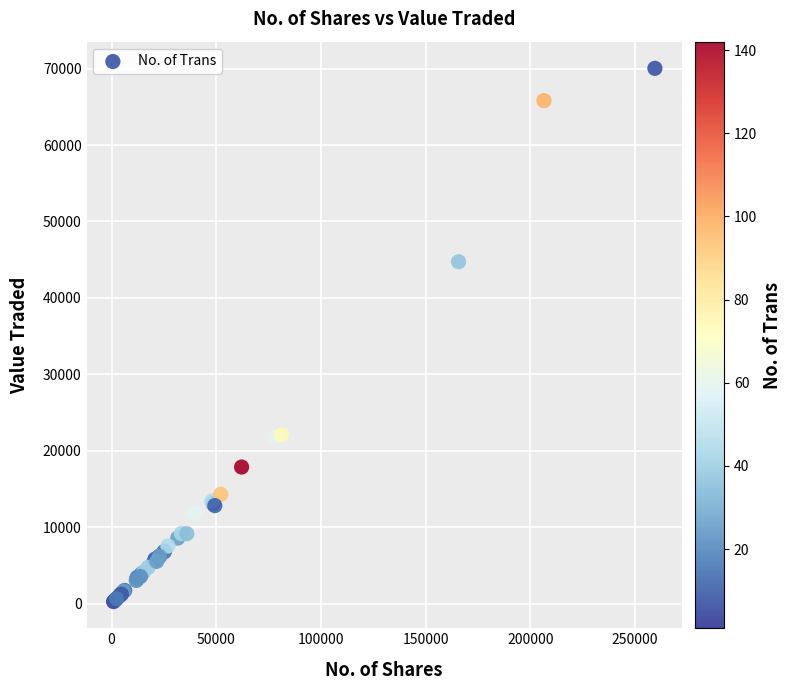

What Y value in the scatter plot is closest to 35149?

44733